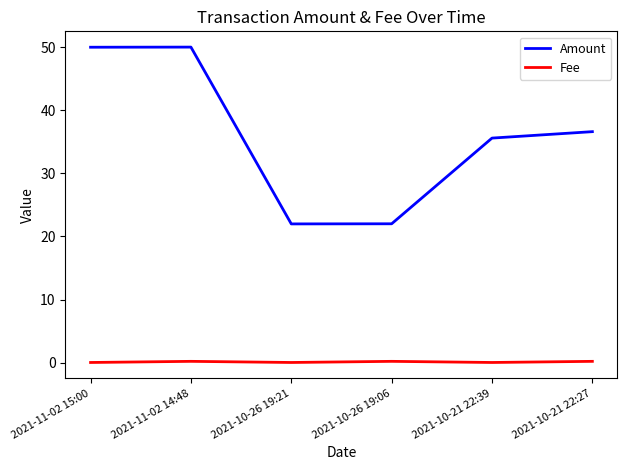

What is the average value of the Amount series?

36.0